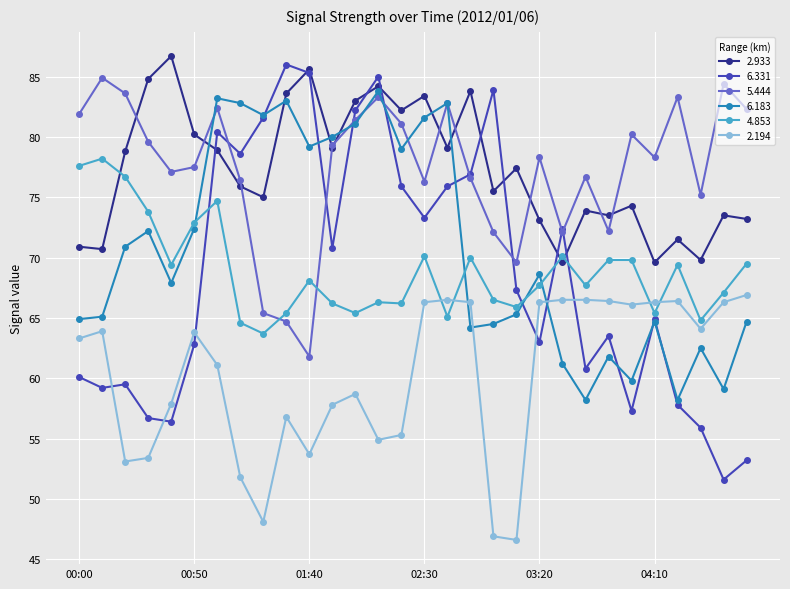

How many series are shown in this chart?

6